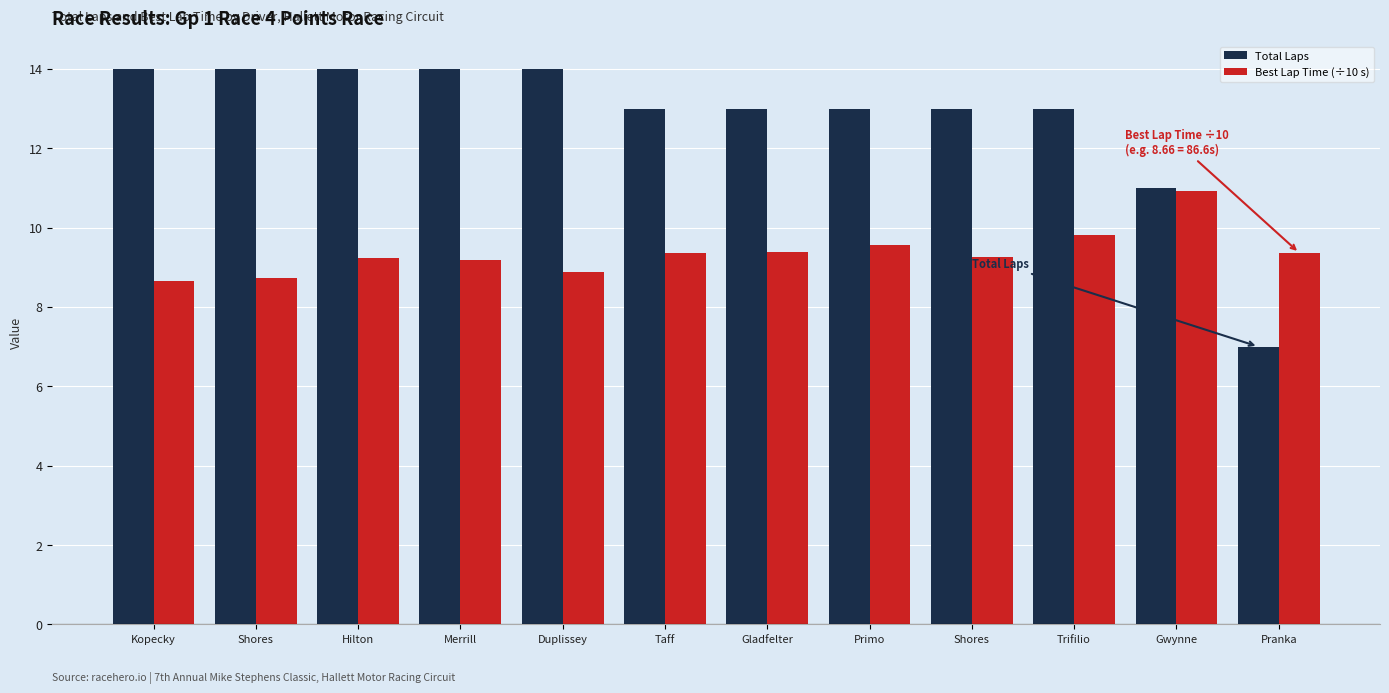

What is the sum of all Best Lap Time (÷10 s) values?

112.3